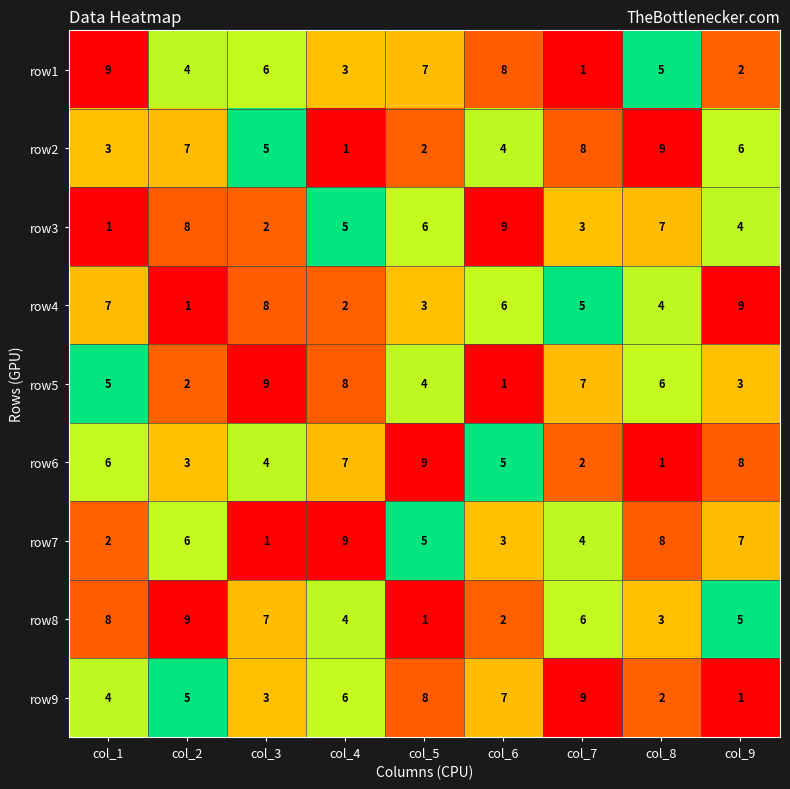

At which label does row2 reach its peak?

col_8